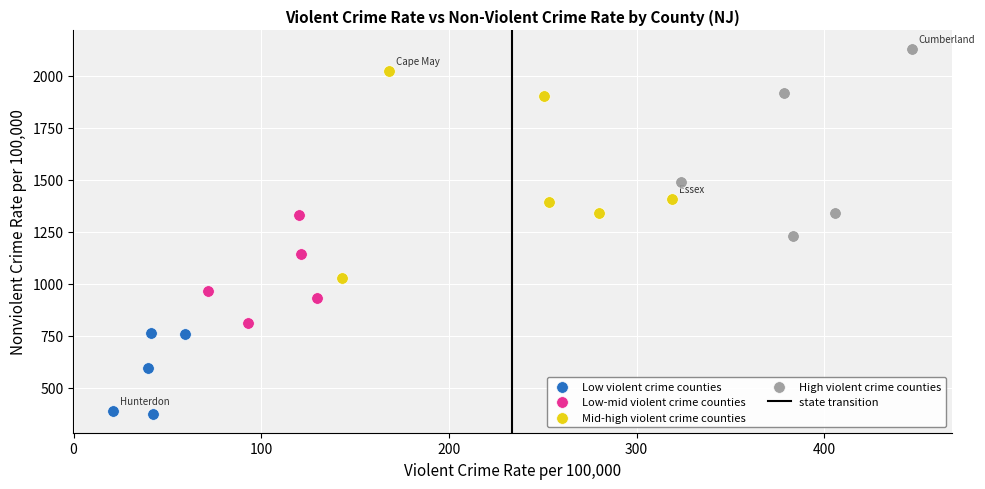

Which series reaches the maximum Y coordinate?

High violent crime counties